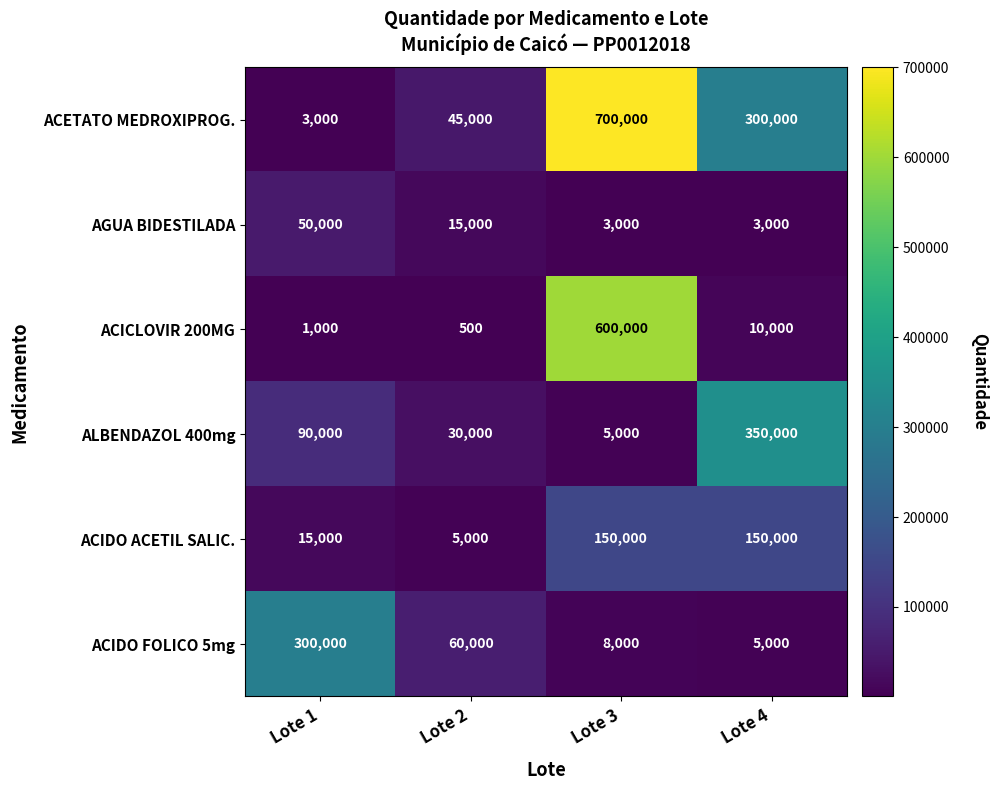

Rank the series at Lote 3 from highest to lowest value.

ACETATO MEDROXIPROG., ACICLOVIR 200MG, ACIDO ACETIL SALIC., ACIDO FOLICO 5mg, ALBENDAZOL 400mg, AGUA BIDESTILADA